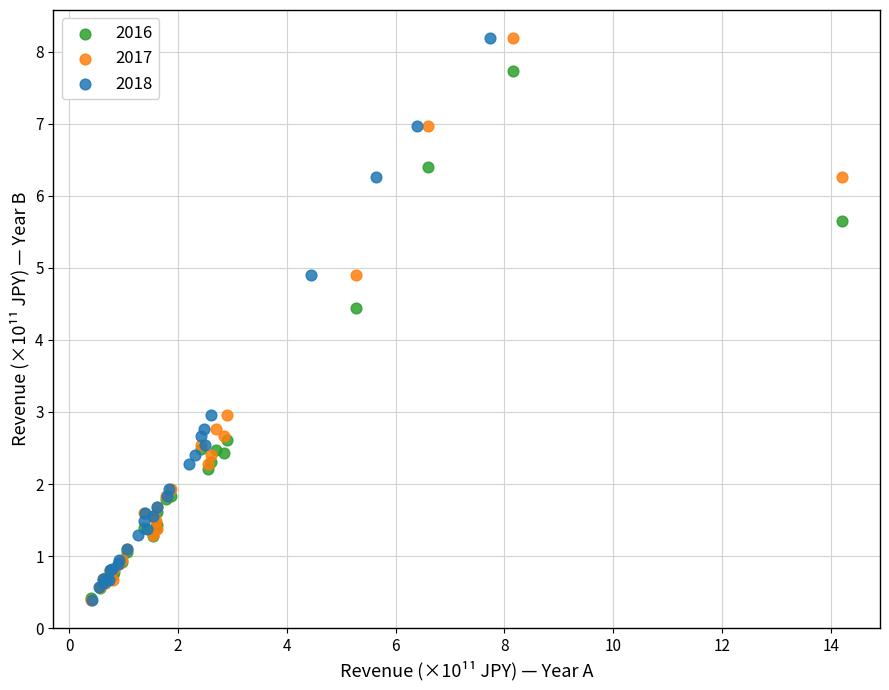

What are all the series names shown in the legend?

2016, 2017, 2018